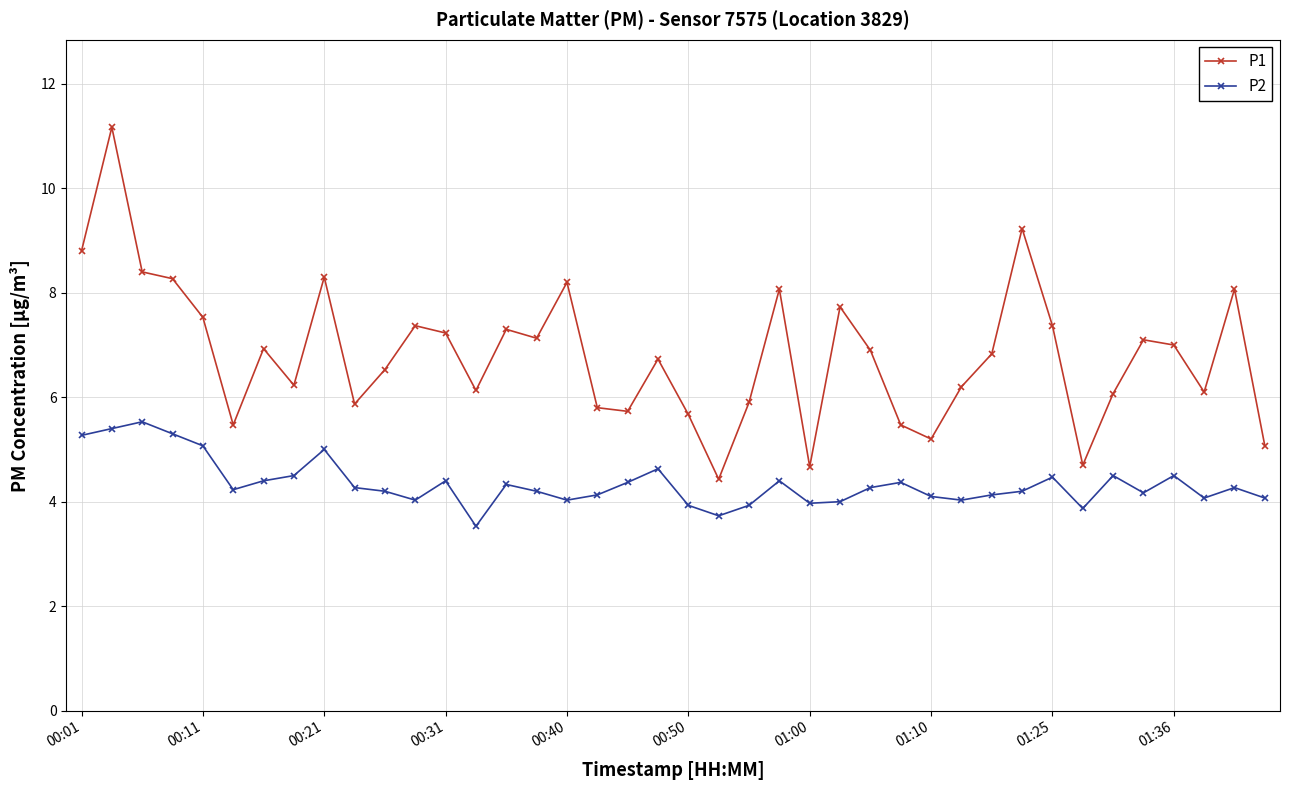

Rank the series by their average value, from highest to lowest.

P1, P2